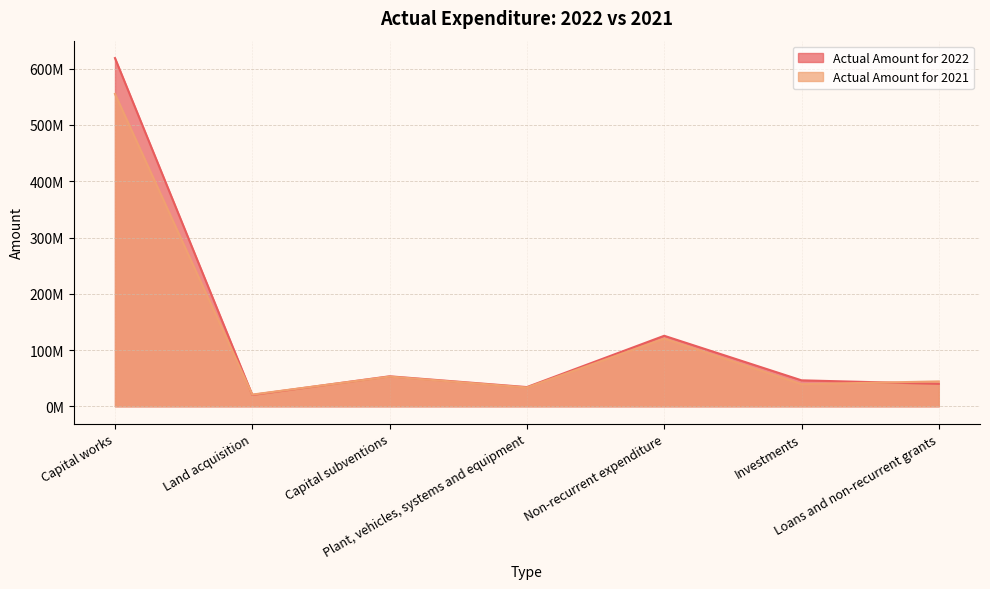

Reading left to right, what are all the values shown in this chart?

Actual Amount for 2022: Capital works=618927488	Land acquisition=20228518	Capital subventions=53330095	Plant, vehicles, systems and equipment=34165664	Non-recurrent expenditure=125340315	Investments=46173363	Loans and non-recurrent grants=39936609
Actual Amount for 2021: Capital works=555198307	Land acquisition=20833140	Capital subventions=52838479	Plant, vehicles, systems and equipment=33452756	Non-recurrent expenditure=120361952	Investments=39332395	Loans and non-recurrent grants=44272281